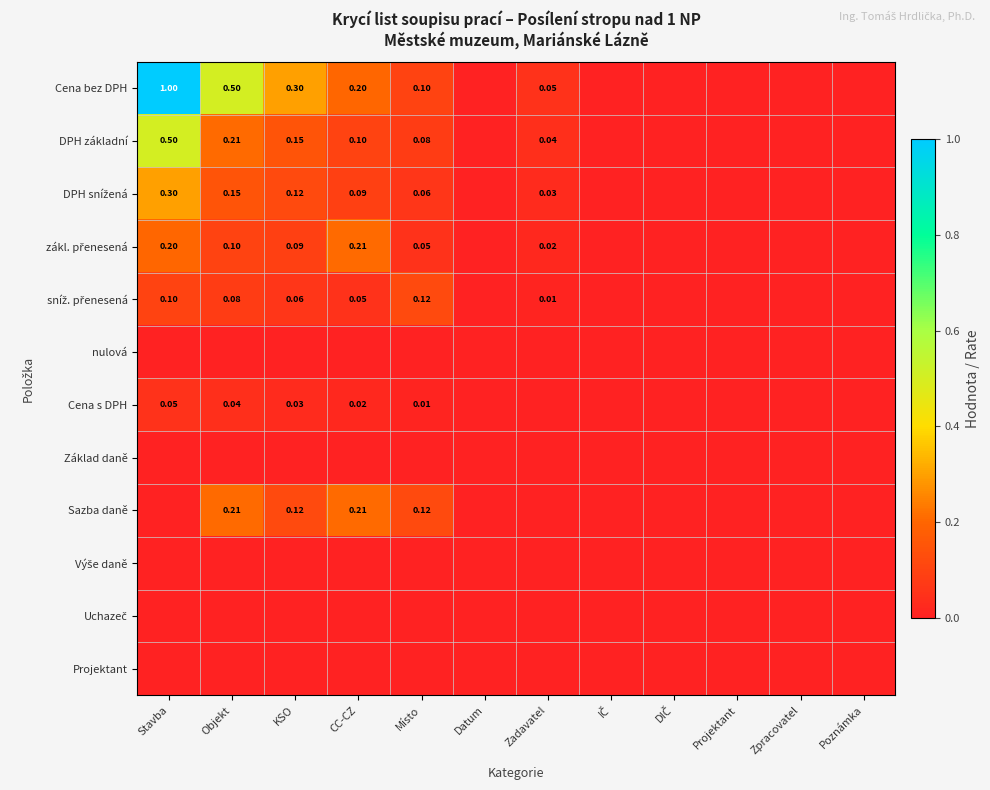

Between Stavba and Poznámka, which is larger?

Stavba